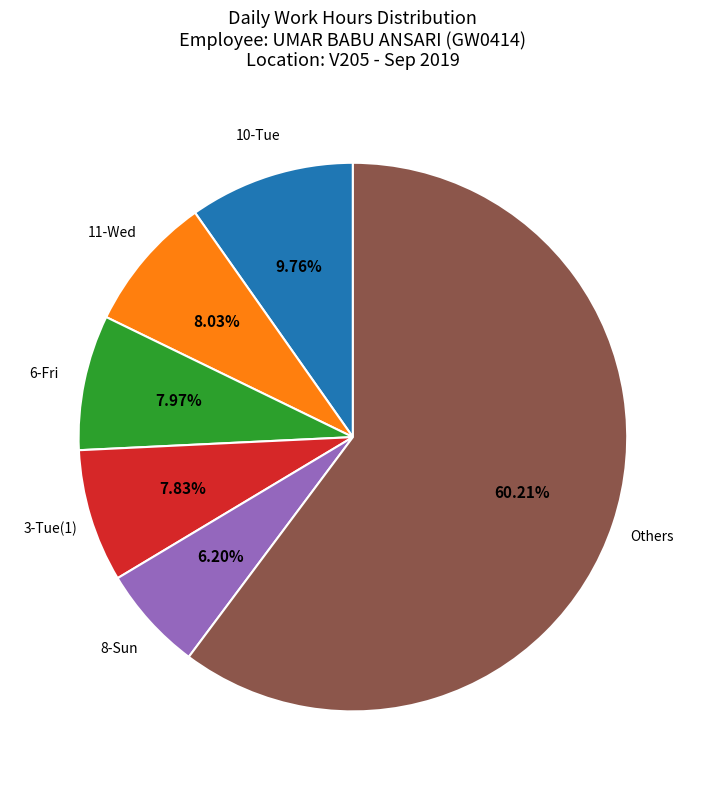

Is there a majority slice in this chart?

Yes